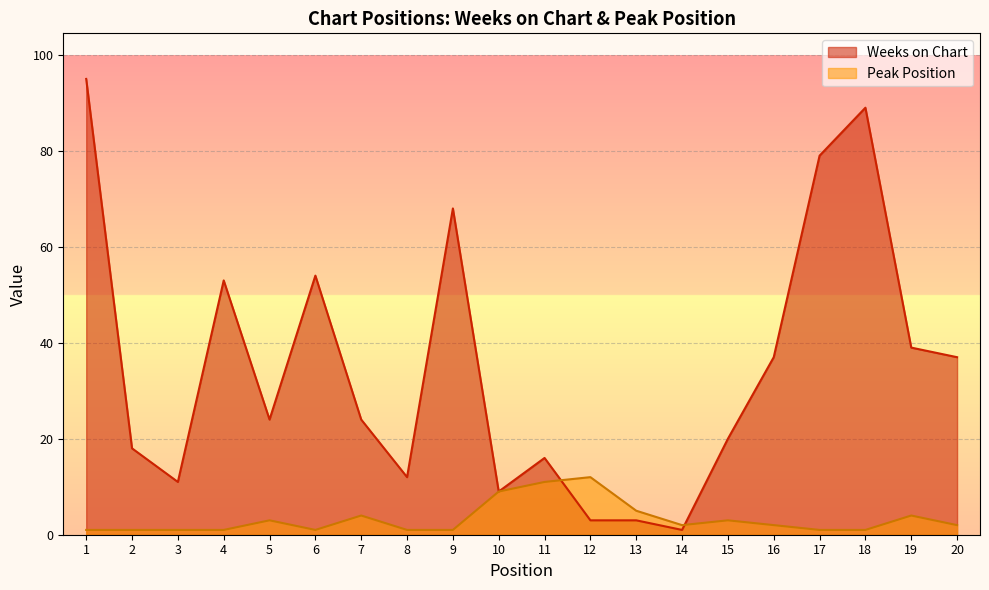

Rank the series by their average value, from highest to lowest.

Weeks on Chart, Peak Position